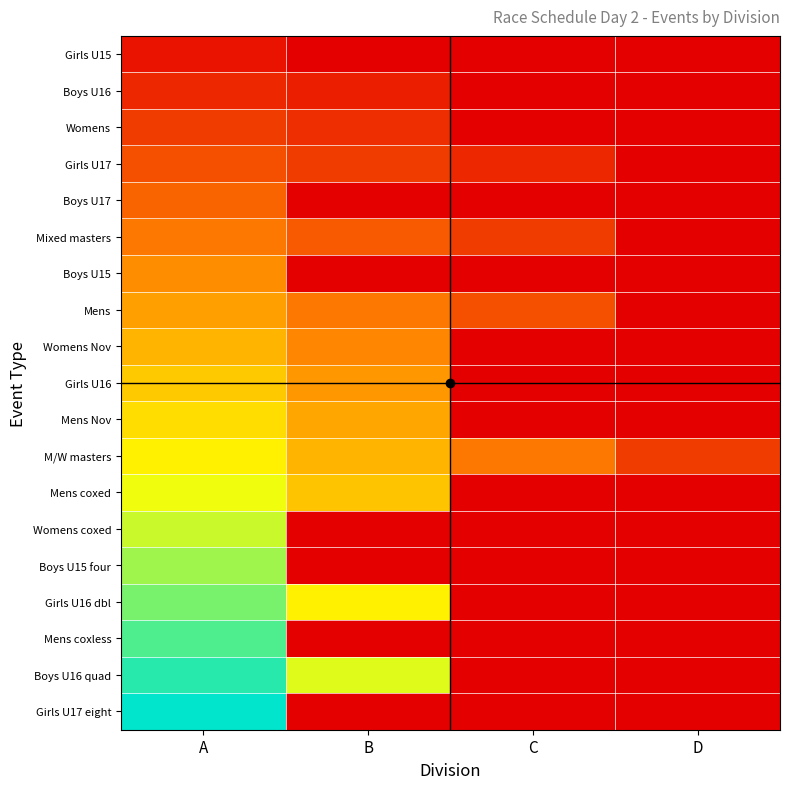

What is the greatest value displayed?

1.0